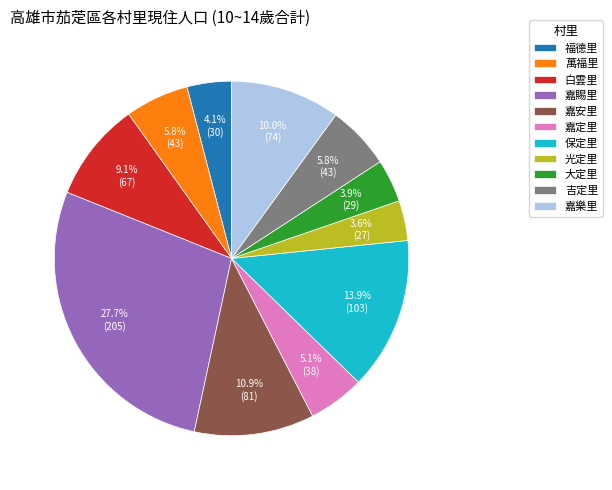

What percentage do 吉定里 and 大定里 together represent?

9.7%